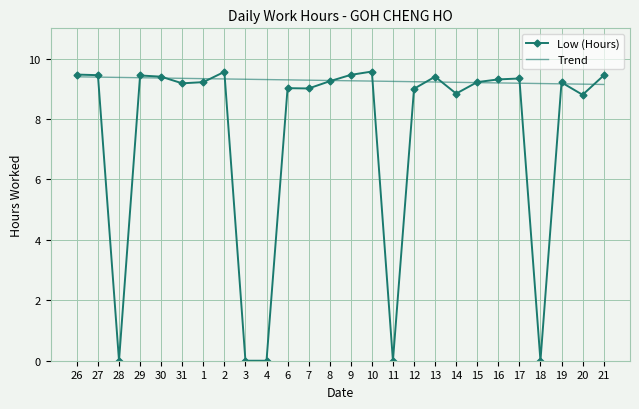

What is the spread (max minus min) of values at 7?

0.3